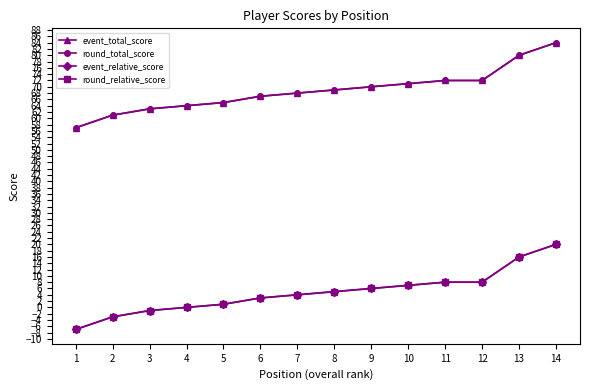

What is the difference between the maximum and minimum values in the event_total_score series?

27